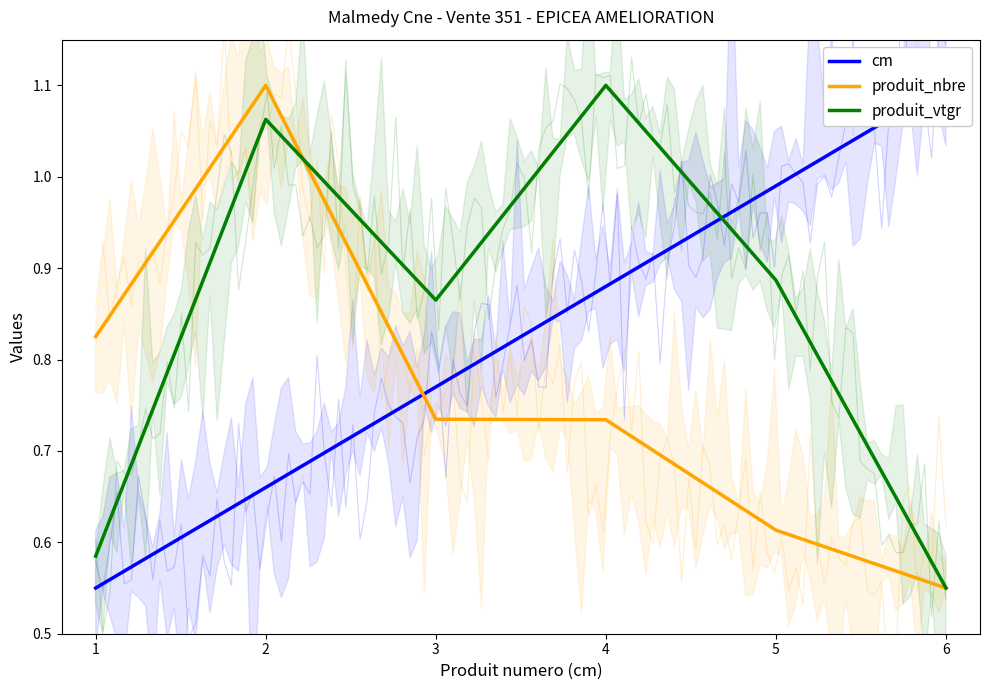

Between 5 and 1, which is larger?

5